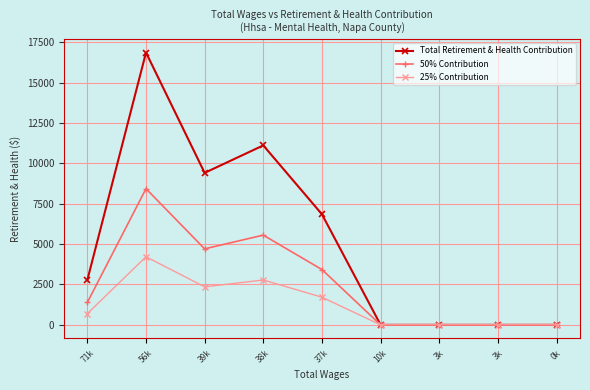

At which category does Total Retirement & Health Contribution reach its first local peak?

56k